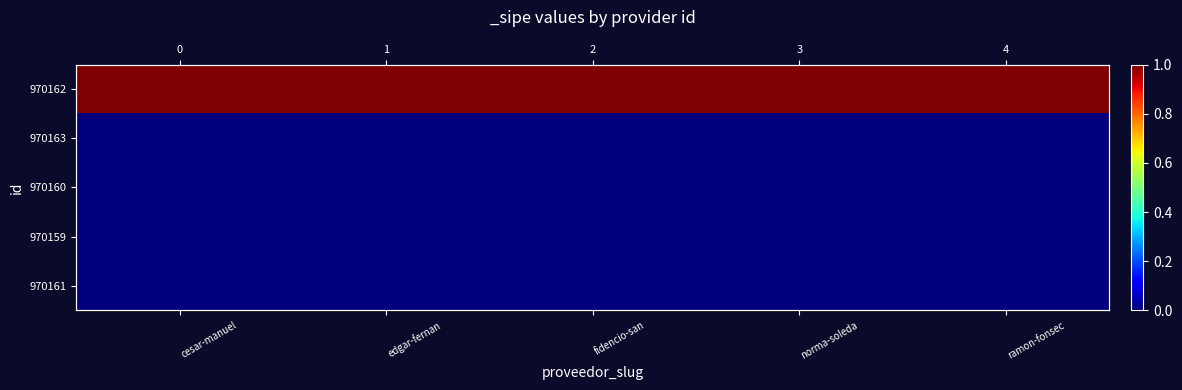

What is the sum of the 970162 values at fidencio-san and norma-soleda?

2